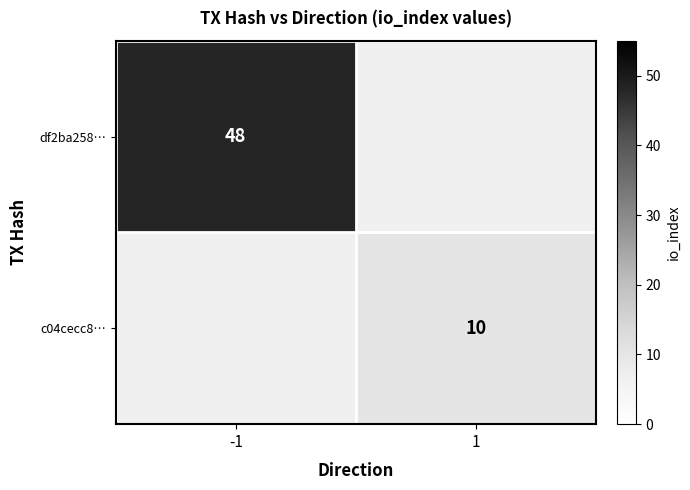

The df2ba258… series shows 48 at -1. True or false?

True